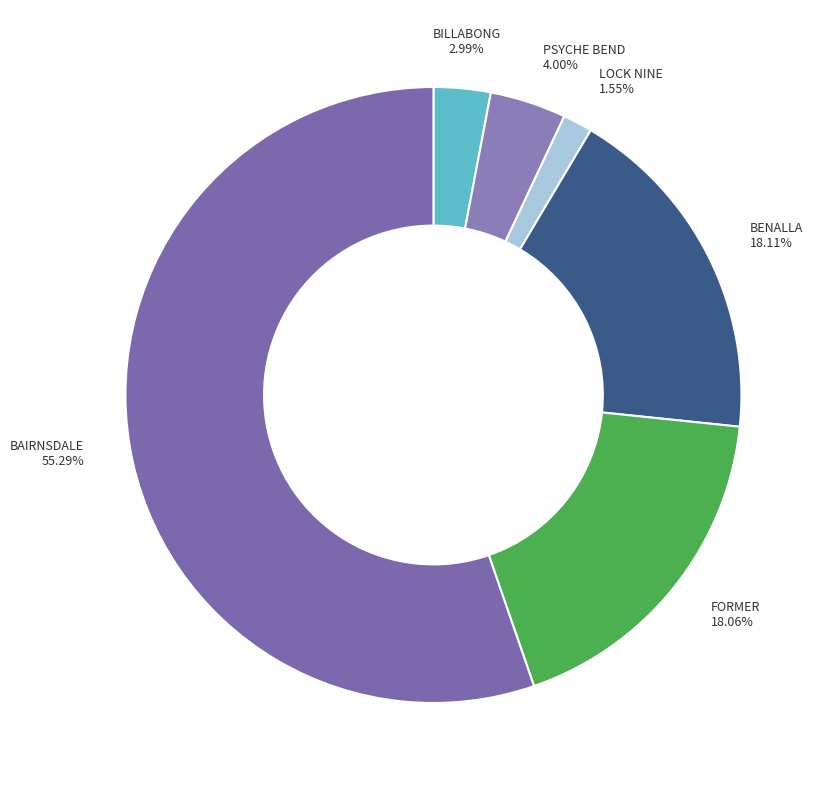

Which category accounts for the majority?

BAIRNSDALE PUMPING STATION